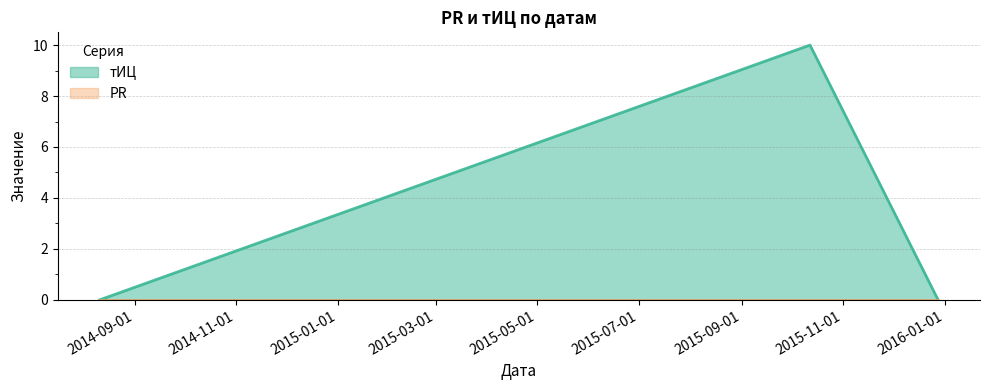

True or false: the data shows 0 at 2014-08-11.

True